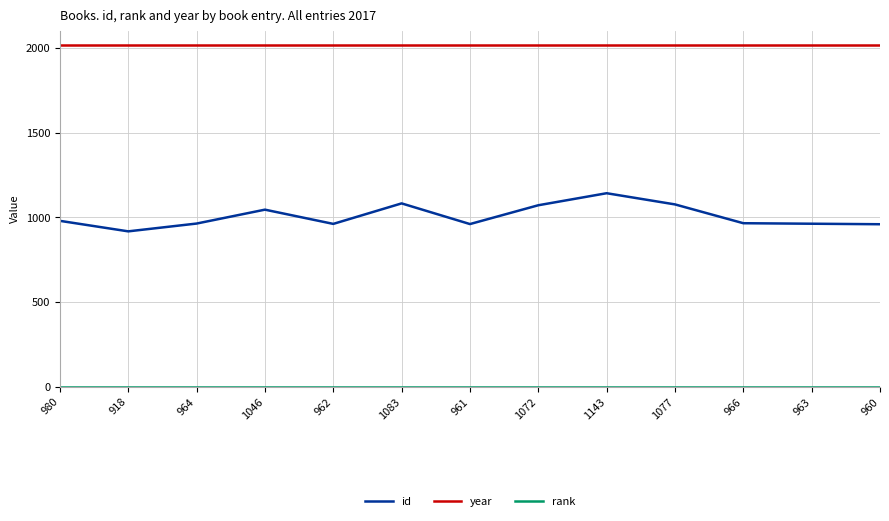

In id, how many points are lower than both neighbors (excluding endpoints)?

3